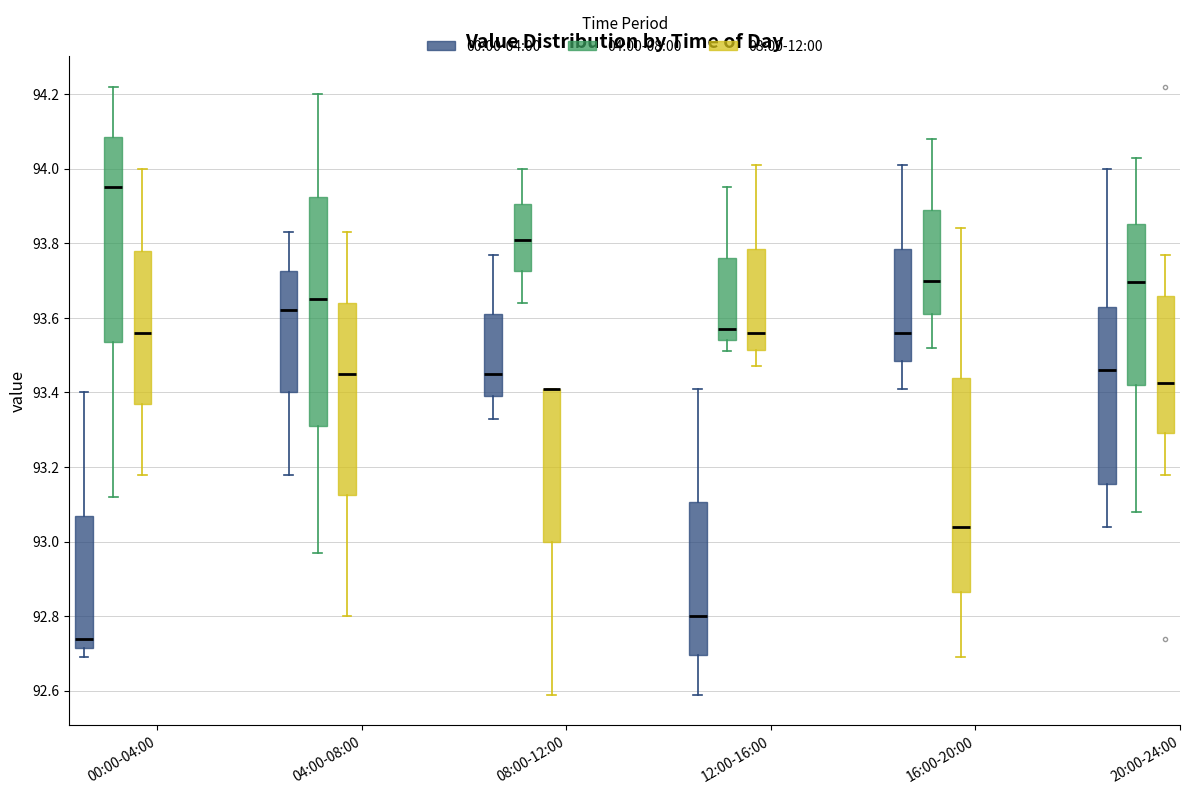

Reading left to right, transcribe this box plot: for each box, give where its median line is, the range the box spans, and where its two whiskers end, as read against the y-axis. The values are not printed on the chart, so give them approximately, as read against the axis.

00:00-04:00 (00:00-04:00): median 92.74, box 92.72 to 93.08, whiskers 92.70 to 93.40
00:00-04:00 (04:00-08:00): median 93.96, box 93.54 to 94.08, whiskers 93.12 to 94.22
00:00-04:00 (08:00-12:00): median 93.56, box 93.38 to 93.78, whiskers 93.18 to 94.00
04:00-08:00 (00:00-04:00): median 93.62, box 93.40 to 93.72, whiskers 93.18 to 93.84
04:00-08:00 (04:00-08:00): median 93.66, box 93.32 to 93.92, whiskers 92.98 to 94.20
04:00-08:00 (08:00-12:00): median 93.46, box 93.12 to 93.64, whiskers 92.80 to 93.84
08:00-12:00 (00:00-04:00): median 93.46, box 93.40 to 93.62, whiskers 93.34 to 93.78
08:00-12:00 (04:00-08:00): median 93.82, box 93.72 to 93.90, whiskers 93.64 to 94.00
08:00-12:00 (08:00-12:00): median 93.42 (drawn on the box's upper edge), box 93.00 to 93.42, whiskers 92.60 to 93.42
12:00-16:00 (00:00-04:00): median 92.80, box 92.70 to 93.10, whiskers 92.60 to 93.42
12:00-16:00 (04:00-08:00): median 93.58, box 93.54 to 93.76, whiskers 93.52 to 93.96
12:00-16:00 (08:00-12:00): median 93.56, box 93.52 to 93.78, whiskers 93.48 to 94.02
16:00-20:00 (00:00-04:00): median 93.56, box 93.48 to 93.78, whiskers 93.42 to 94.02
16:00-20:00 (04:00-08:00): median 93.70, box 93.62 to 93.90, whiskers 93.52 to 94.08
16:00-20:00 (08:00-12:00): median 93.04, box 92.86 to 93.44, whiskers 92.70 to 93.84
20:00-24:00 (00:00-04:00): median 93.46, box 93.16 to 93.64, whiskers 93.04 to 94.00
20:00-24:00 (04:00-08:00): median 93.70, box 93.42 to 93.86, whiskers 93.08 to 94.04
20:00-24:00 (08:00-12:00): median 93.42, box 93.30 to 93.66, whiskers 93.18 to 93.78